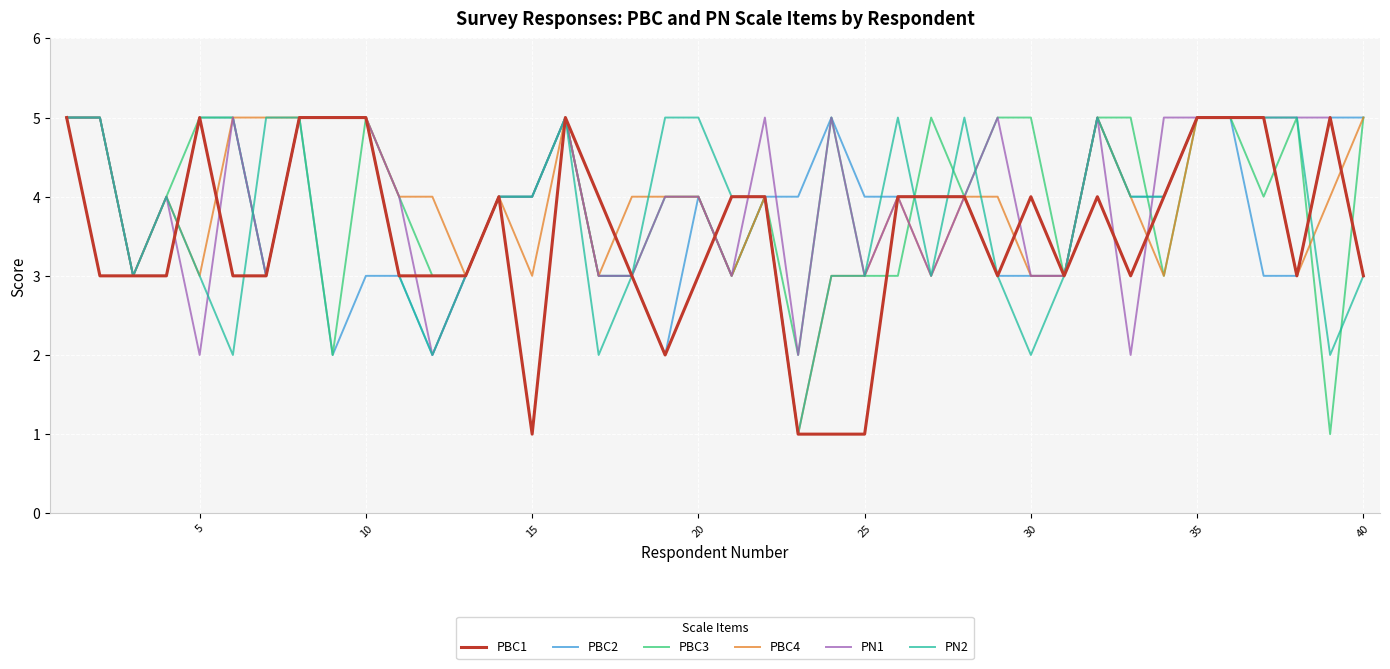

What is the greatest value displayed?

5